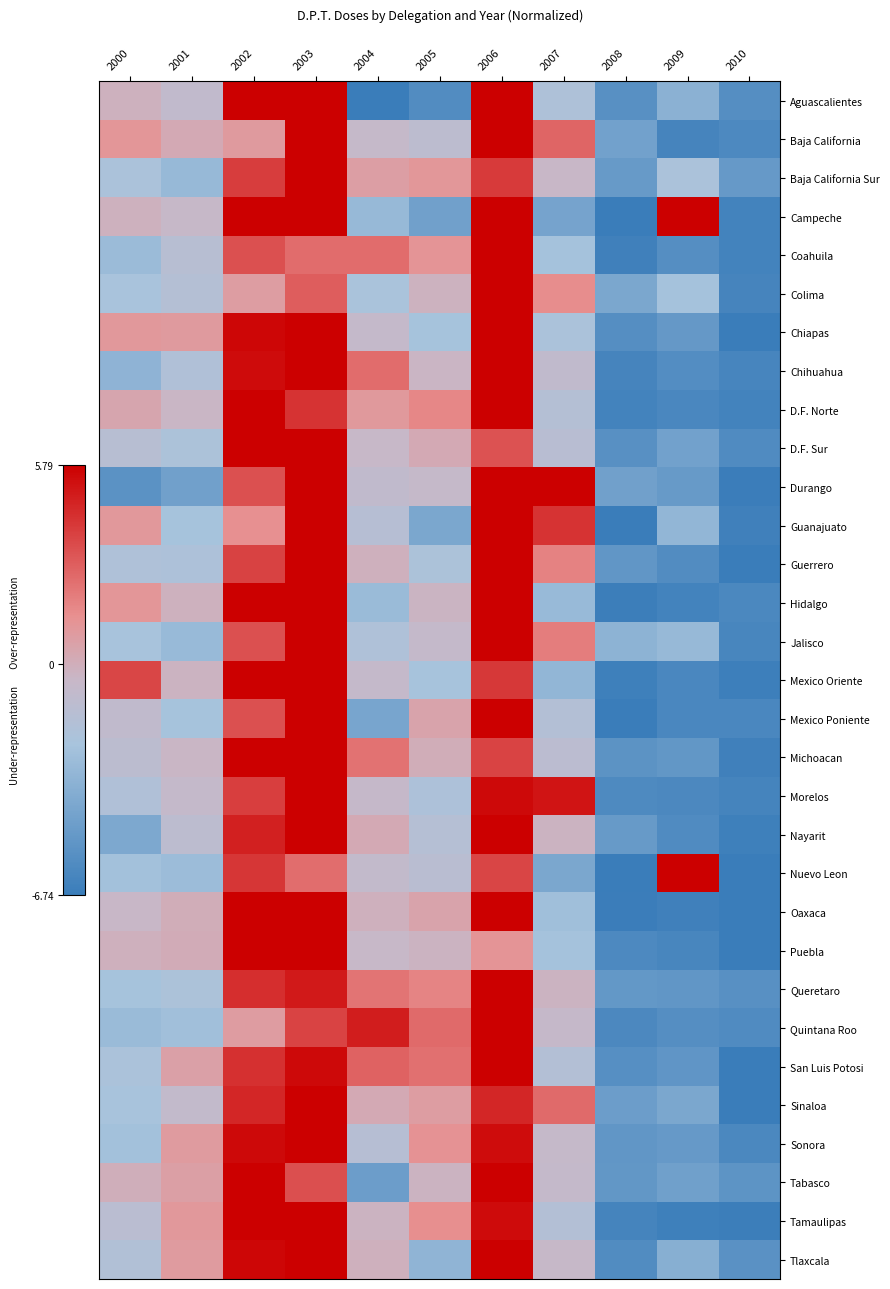

Reading right to left, list all the values displayed in this chart.

Aguascalientes: 2010=-5.6	2009=-3.5	2008=-5.5	2007=-2.0	2006=9.2	2005=-5.7	2004=-6.9	2003=11.5	2002=9.5	2001=-0.8	2000=-0.1
Baja California: 2010=-5.9	2009=-6.2	2008=-4.5	2007=2.7	2006=6.3	2005=-1.2	2004=-0.6	2003=7.2	2002=0.9	2001=0.2	2000=1.1
Baja California Sur: 2010=-5.0	2009=-2.1	2008=-4.9	2007=-0.4	2006=4.0	2005=1.1	2004=0.7	2003=7.8	2002=3.9	2001=-3.0	2000=-2.1
Campeche: 2010=-6.3	2009=6.6	2008=-7.5	2007=-4.3	2006=6.4	2005=-4.5	2004=-3.0	2003=6.9	2002=6.5	2001=-0.6	2000=-0.2
Coahuila: 2010=-6.3	2009=-5.6	2008=-6.4	2007=-2.5	2006=15.7	2005=1.2	2004=2.5	2003=2.5	2002=3.3	2001=-1.4	2000=-2.8
Colima: 2010=-6.2	2009=-2.4	2008=-4.1	2007=1.5	2006=13.9	2005=-0.2	2004=-2.2	2003=2.9	2002=0.8	2001=-1.6	2000=-2.3
Chiapas: 2010=-7.0	2009=-5.0	2008=-5.6	2007=-2.1	2006=6.8	2005=-2.4	2004=-0.7	2003=8.6	2002=5.6	2001=0.9	2000=1.0
Chihuahua: 2010=-6.2	2009=-5.7	2008=-6.2	2007=-0.9	2006=9.7	2005=-0.4	2004=2.5	2003=6.8	2002=5.4	2001=-1.8	2000=-3.3
D.F. Norte: 2010=-6.3	2009=-6.1	2008=-6.3	2007=-1.6	2006=6.8	2005=1.7	2004=1.0	2003=4.2	2002=6.7	2001=-0.4	2000=0.4
D.F. Sur: 2010=-5.8	2009=-4.5	2008=-5.5	2007=-1.4	2006=3.3	2005=0.2	2004=-0.5	2003=7.7	2002=10.1	2001=-2.1	2000=-1.4
Durango: 2010=-6.7	2009=-4.9	2008=-4.5	2007=6.9	2006=8.1	2005=-0.7	2004=-0.9	2003=9.1	2002=3.3	2001=-4.5	2000=-5.4
Guanajuato: 2010=-6.5	2009=-3.2	2008=-7.1	2007=4.2	2006=8.7	2005=-4.1	2004=-1.5	2003=9.6	2002=1.3	2001=-2.4	2000=1.0
Guerrero: 2010=-6.8	2009=-5.8	2008=-5.1	2007=1.8	2006=12.3	2005=-2.1	2004=-0.1	2003=6.0	2002=3.8	2001=-2.0	2000=-1.9
Hidalgo: 2010=-6.0	2009=-6.3	2008=-6.6	2007=-2.9	2006=6.2	2005=-0.3	2004=-2.9	2003=9.7	2002=8.3	2001=-0.2	2000=1.1
Jalisco: 2010=-6.1	2009=-3.0	2008=-3.4	2007=1.9	2006=8.2	2005=-0.7	2004=-1.9	2003=7.0	2002=3.3	2001=-3.0	2000=-2.3
Mexico Oriente: 2010=-6.6	2009=-6.1	2008=-6.5	2007=-3.2	2006=4.0	2005=-2.3	2004=-0.7	2003=12.0	2002=6.0	2001=-0.3	2000=3.6
Mexico Poniente: 2010=-6.1	2009=-6.1	2008=-7.4	2007=-1.7	2006=8.5	2005=0.5	2004=-4.2	2003=16.5	2002=3.3	2001=-2.4	2000=-0.9
Michoacan: 2010=-6.5	2009=-5.1	2008=-5.3	2007=-1.2	2006=3.7	2005=0.0	2004=2.3	2003=5.8	2002=7.9	2001=-0.4	2000=-1.2
Morelos: 2010=-6.3	2009=-6.0	2008=-5.9	2007=5.1	2006=5.5	2005=-2.0	2004=-0.6	2003=8.9	2002=3.9	2001=-0.7	2000=-1.9
Nayarit: 2010=-6.5	2009=-5.8	2008=-4.9	2007=-0.3	2006=13.5	2005=-1.6	2004=0.2	2003=5.8	2002=4.8	2001=-1.2	2000=-4.0
Nuevo Leon: 2010=-7.0	2009=15.0	2008=-6.7	2007=-4.1	2006=3.7	2005=-1.3	2004=-0.8	2003=2.5	2002=4.1	2001=-2.8	2000=-2.5
Oaxaca: 2010=-7.0	2009=-6.5	2008=-6.6	2007=-2.7	2006=7.5	2005=0.5	2004=-0.1	2003=9.0	2002=6.3	2001=0.0	2000=-0.4
Puebla: 2010=-7.3	2009=-6.1	2008=-5.9	2007=-2.4	2006=1.2	2005=-0.3	2004=-0.5	2003=11.6	2002=9.8	2001=0.1	2000=-0.1
Queretaro: 2010=-5.5	2009=-5.2	2008=-5.1	2007=-0.3	2006=7.1	2005=1.8	2004=2.2	2003=5.0	2002=4.3	2001=-2.1	2000=-2.4
Quintana Roo: 2010=-5.8	2009=-5.6	2008=-6.0	2007=-0.6	2006=11.6	2005=2.5	2004=4.9	2003=3.7	2002=0.8	2001=-2.6	2000=-2.9
San Luis Potosi: 2010=-7.0	2009=-5.2	2008=-5.6	2007=-1.7	2006=6.1	2005=2.3	2004=2.8	2003=5.5	2002=4.3	2001=0.6	2000=-2.1
Sinaloa: 2010=-6.8	2009=-4.1	2008=-4.7	2007=2.5	2006=4.6	2005=0.8	2004=0.2	2003=6.0	2002=4.6	2001=-0.8	2000=-2.3
Sonora: 2010=-6.0	2009=-5.0	2008=-5.2	2007=-0.7	2006=5.4	2005=1.2	2004=-1.5	2003=7.8	2002=5.5	2001=0.9	2000=-2.5
Tabasco: 2010=-5.3	2009=-4.6	2008=-5.1	2007=-0.7	2006=9.6	2005=-0.2	2004=-4.7	2003=3.4	2002=6.9	2001=0.7	2000=0.0
Tamaulipas: 2010=-6.6	2009=-6.5	2008=-6.3	2007=-1.7	2006=5.4	2005=1.4	2004=-0.2	2003=6.9	2002=7.9	2001=1.0	2000=-1.3
Tlaxcala: 2010=-5.4	2009=-3.6	2008=-5.8	2007=-0.6	2006=6.6	2005=-3.3	2004=-0.1	2003=7.6	2002=5.6	2001=0.9	2000=-1.8